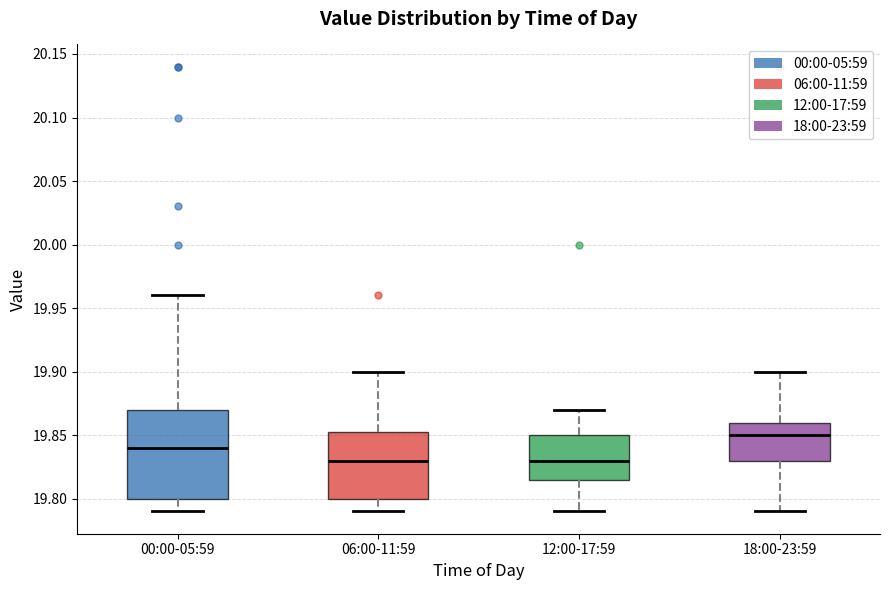

Comparing the boxes themselves (not the whiskers), which one is the tallest?

00:00-05:59